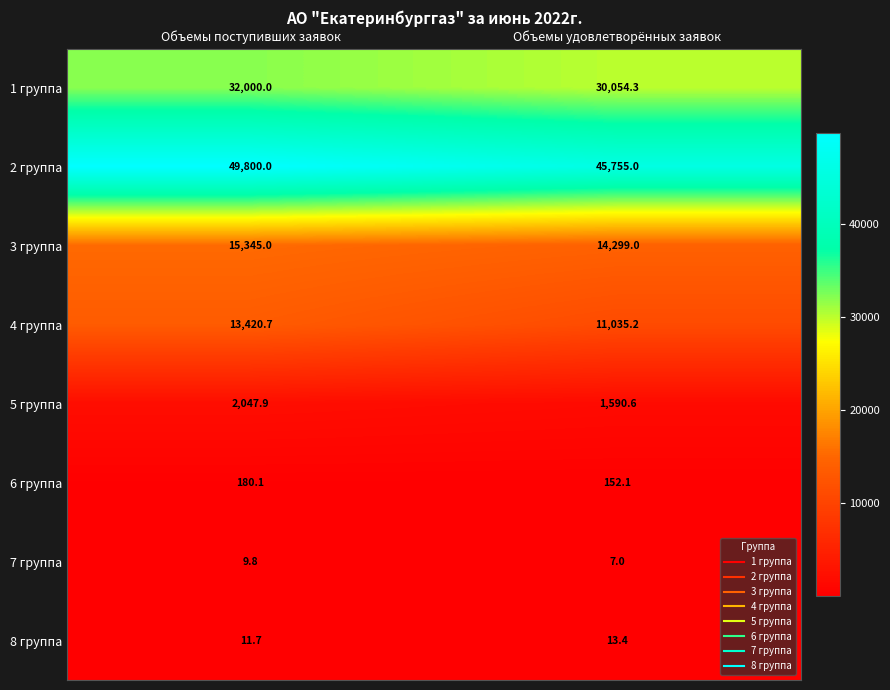

Reading left to right, what are all the values shown in this chart?

1 группа: Объемы поступивших заявок=32000.0	Объемы удовлетворённых заявок=30054.3
2 группа: Объемы поступивших заявок=49800.0	Объемы удовлетворённых заявок=45755.0
3 группа: Объемы поступивших заявок=15345.0	Объемы удовлетворённых заявок=14299.0
4 группа: Объемы поступивших заявок=13420.7	Объемы удовлетворённых заявок=11035.2
5 группа: Объемы поступивших заявок=2047.9	Объемы удовлетворённых заявок=1590.6
6 группа: Объемы поступивших заявок=180.1	Объемы удовлетворённых заявок=152.1
7 группа: Объемы поступивших заявок=9.8	Объемы удовлетворённых заявок=7.0
8 группа: Объемы поступивших заявок=11.7	Объемы удовлетворённых заявок=13.4